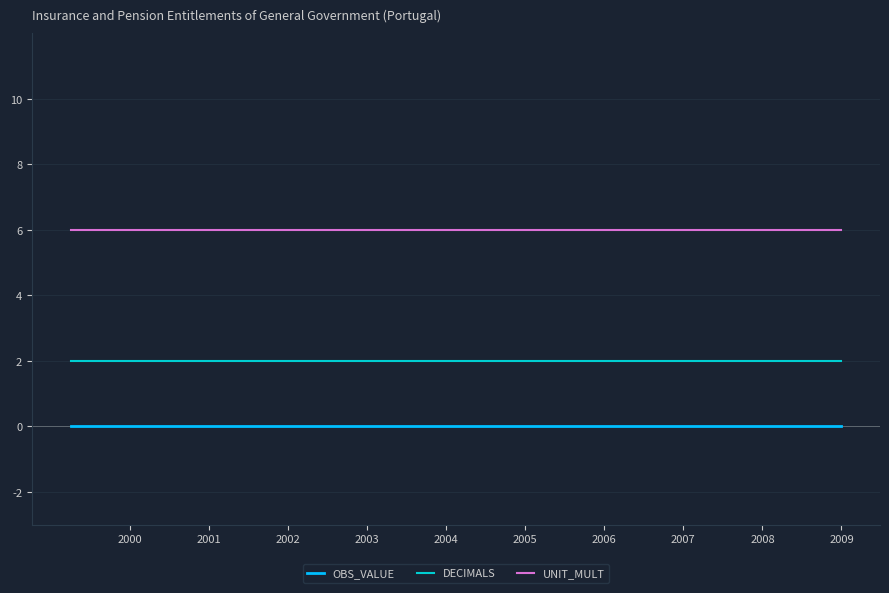

What is the maximum value shown in the chart?

6